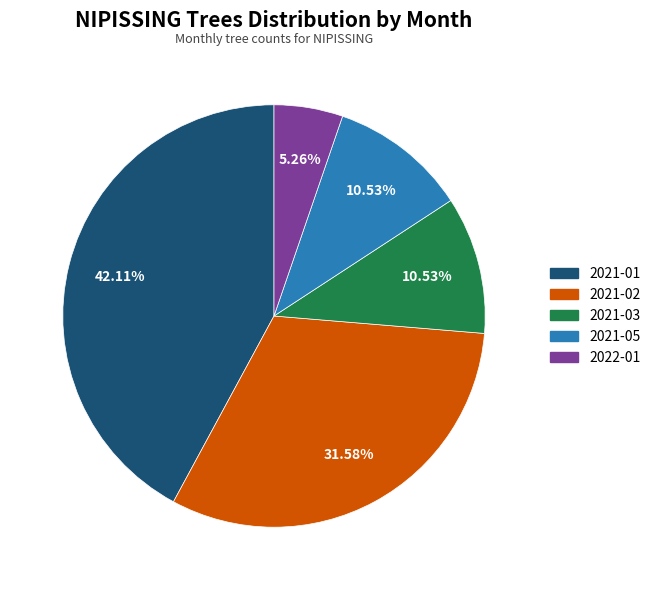

Is there any slice that represents more than half of the pie?

No